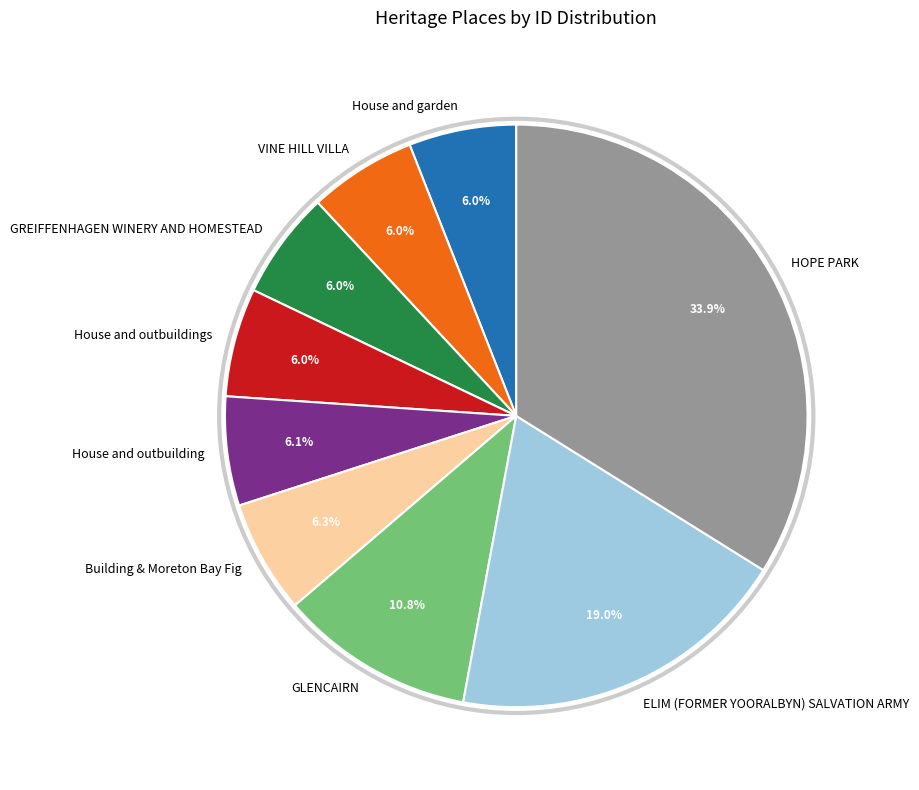

What is the ratio of the value at VINE HILL VILLA to the value at House and garden?

1.0